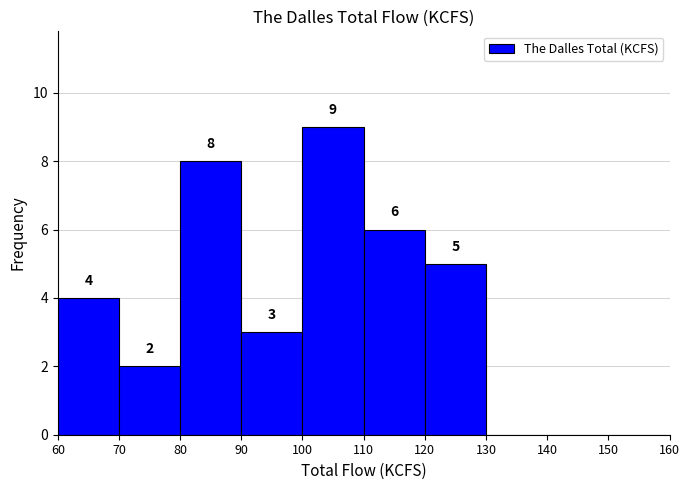

Over which range of the x-axis is the bar tallest?

100 to 110